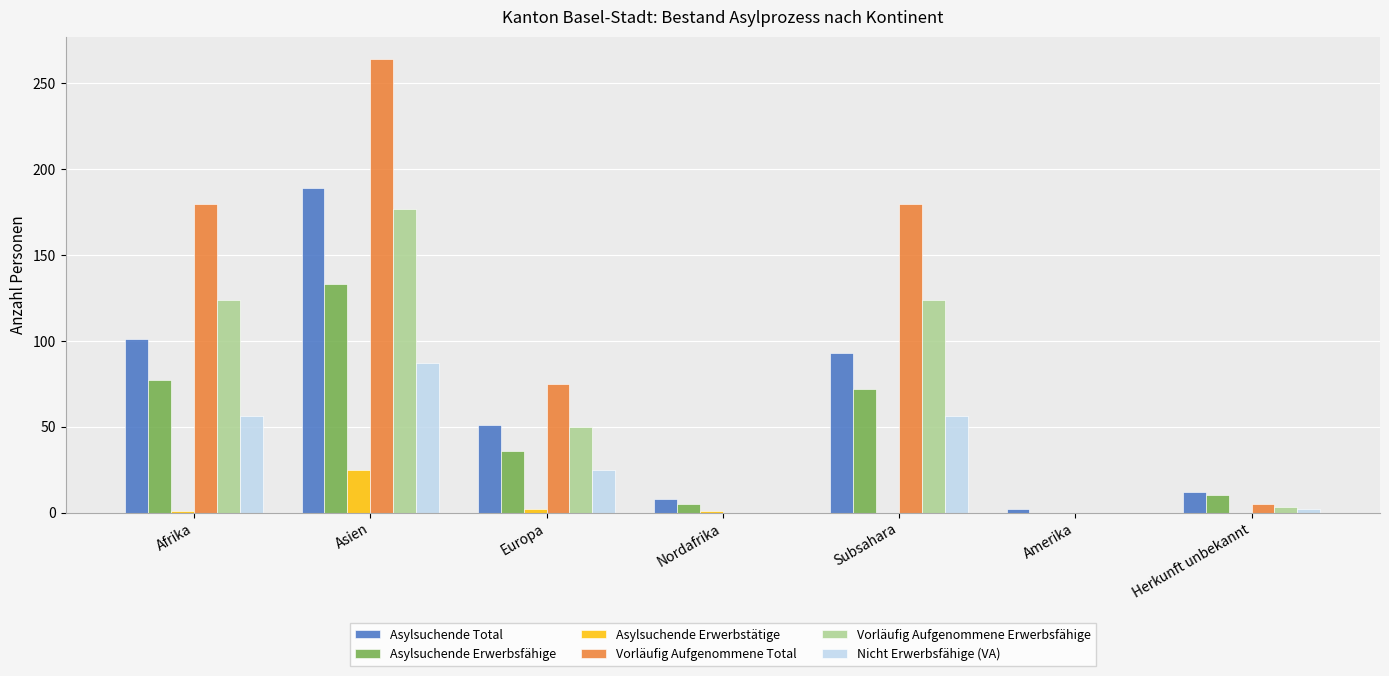

What is the sum of the Asylsuchende Erwerbsfähige values at Herkunft unbekannt and Nordafrika?

15